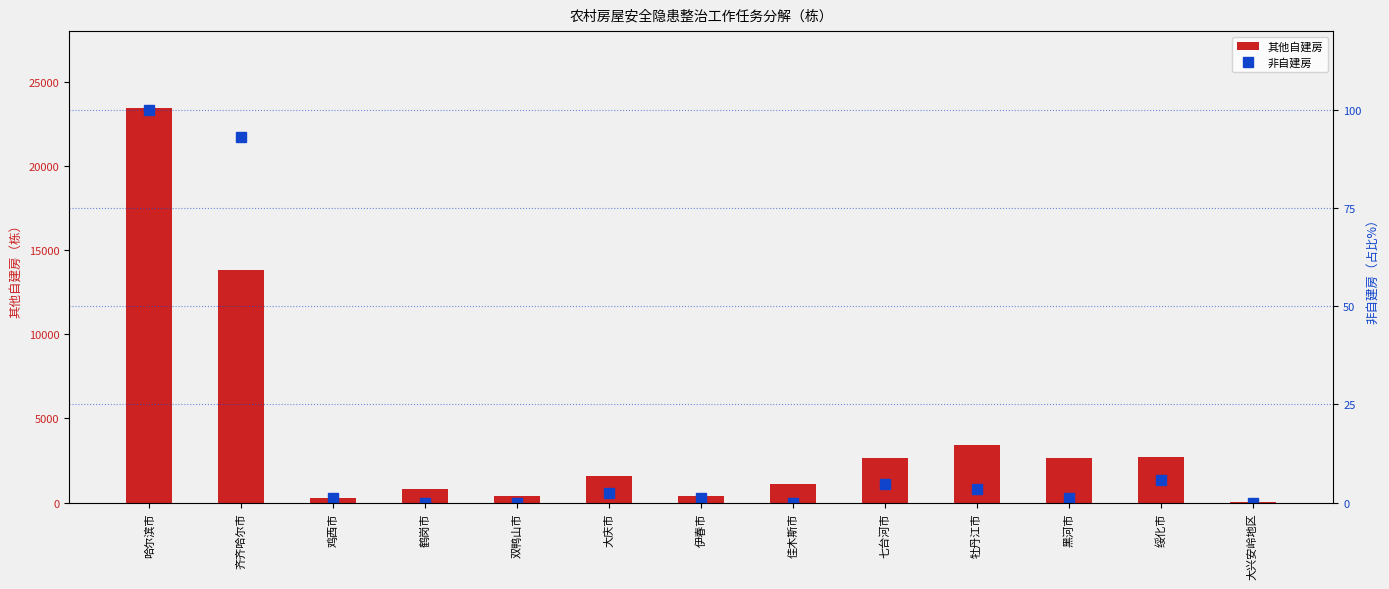

Which series has the largest total across all categories?

其他自建房